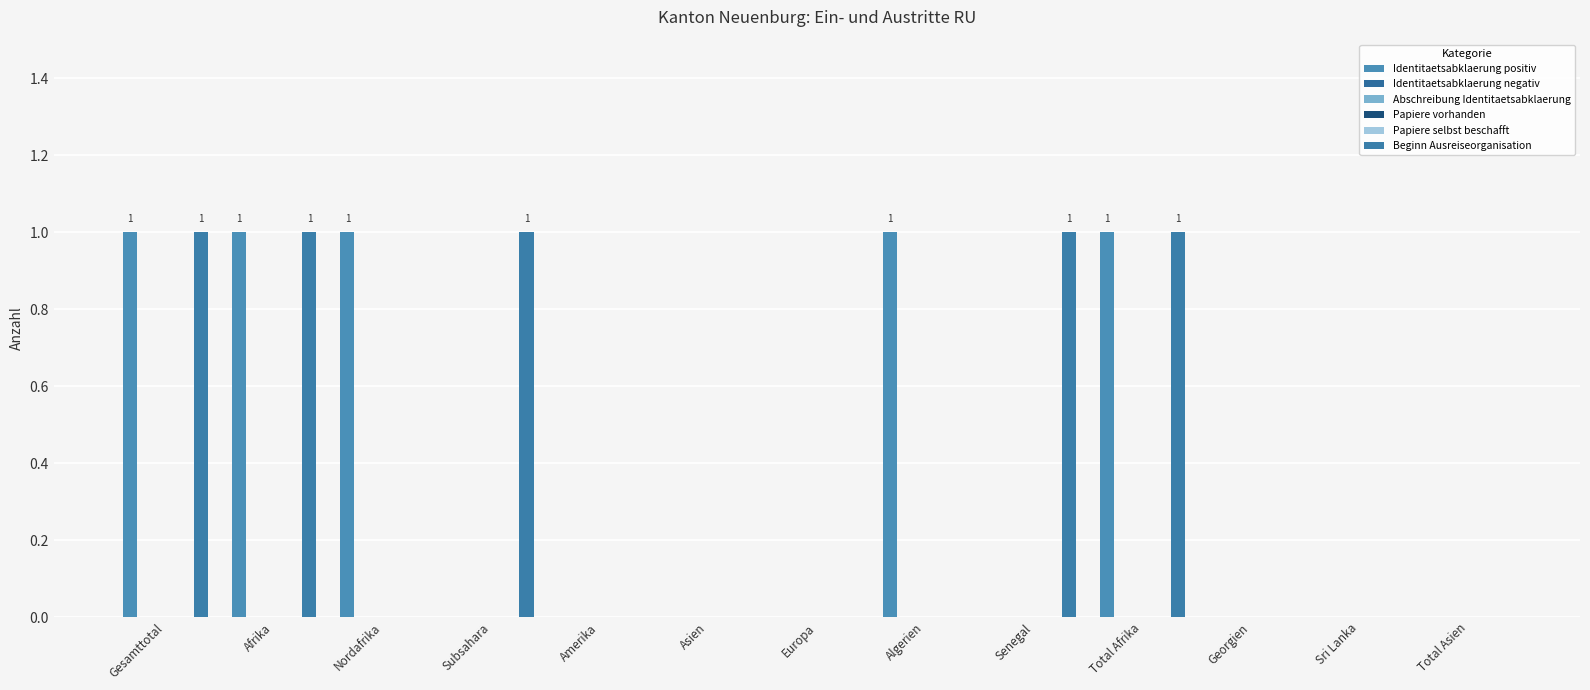

Where is Abschreibung Identitaetsabklaerung nearest to the value 0?

Gesamttotal